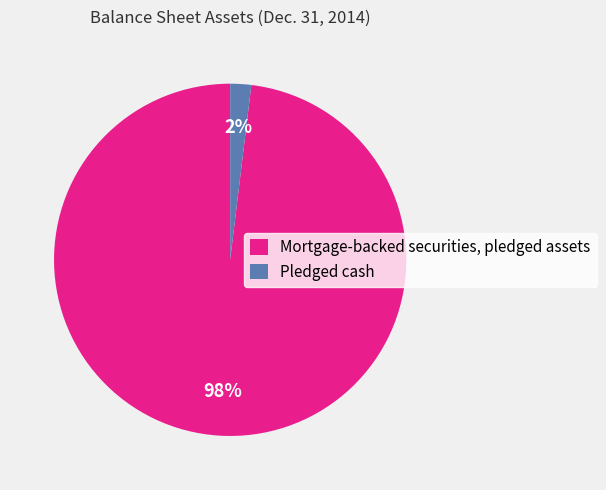

Which has a higher value, Mortgage-backed securities, pledged assets or Pledged cash?

Mortgage-backed securities, pledged assets